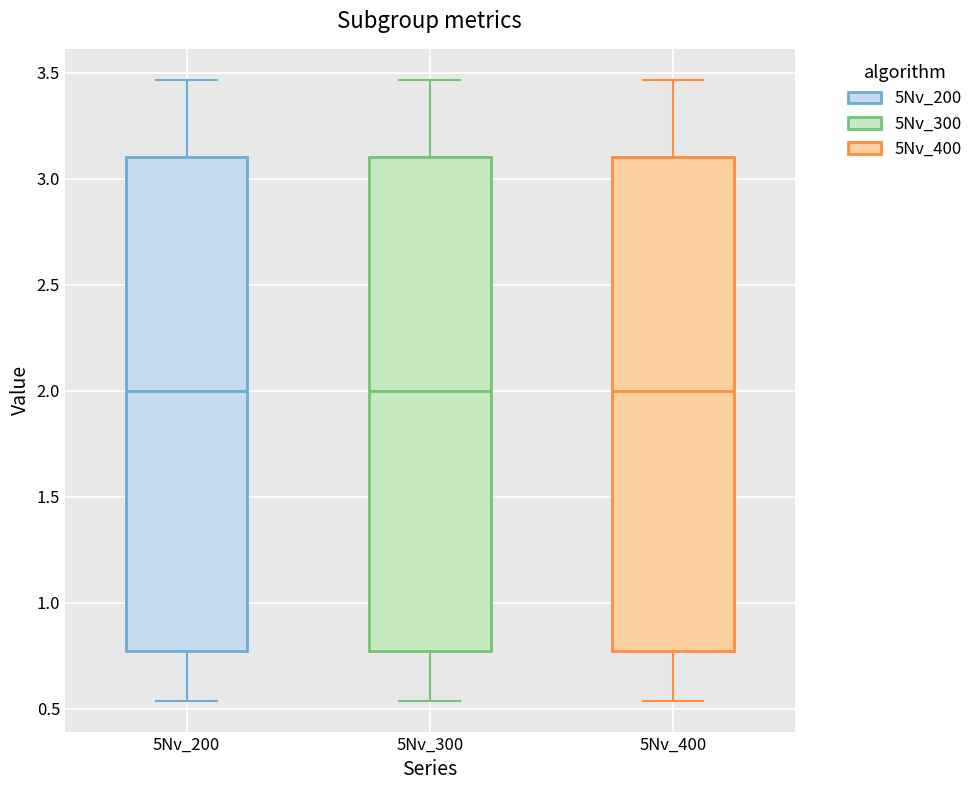

Where is the upper edge of the box for 5Nv_300 on the y-axis? The values are not printed on the chart, so give them approximately, as read against the axis.

3.10